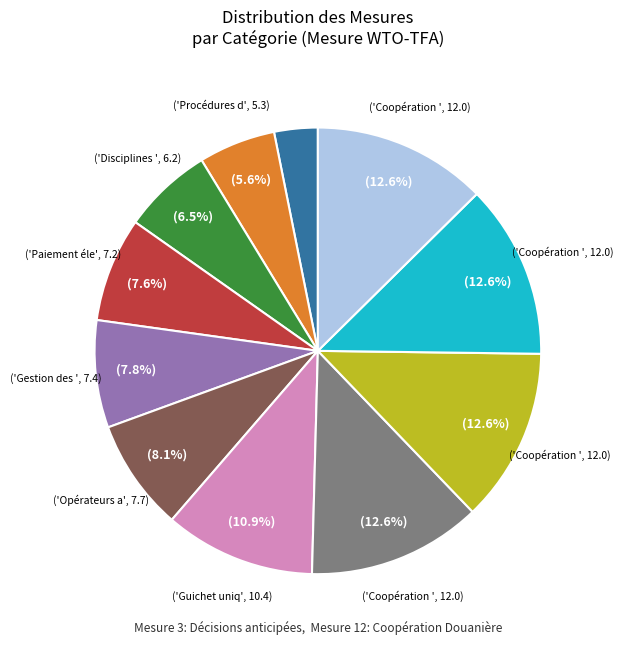

Is there any slice that represents more than half of the pie?

No